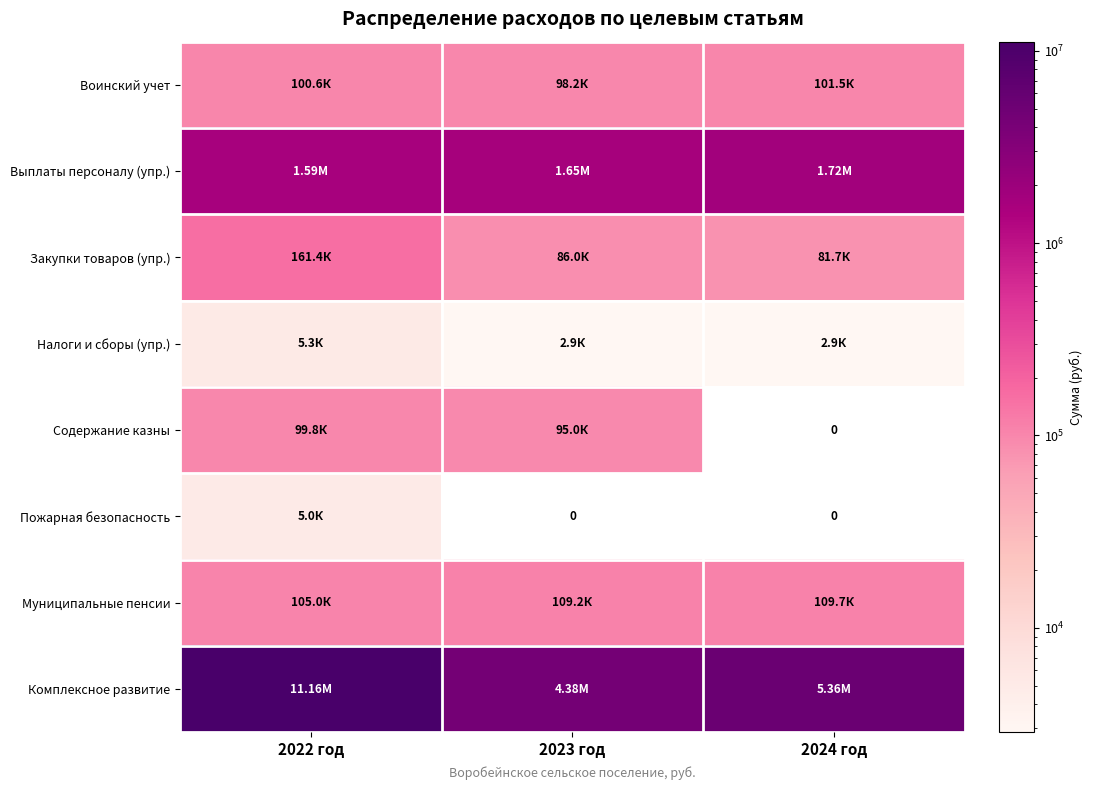

What is the difference between the highest and lowest values at 2022 год?

11153758.0